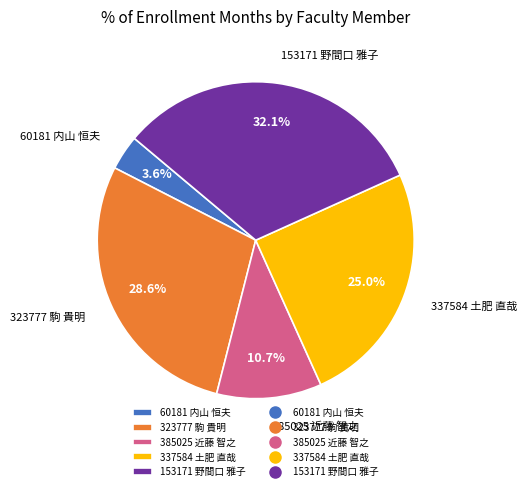

How many slices are in this pie chart?

5